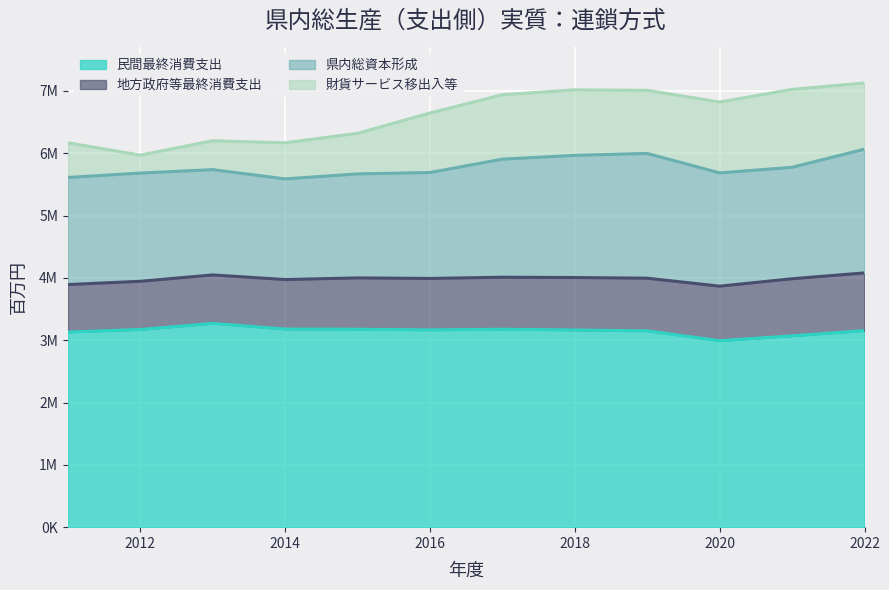

At how many categories does at least one series exceed 2746278?

12